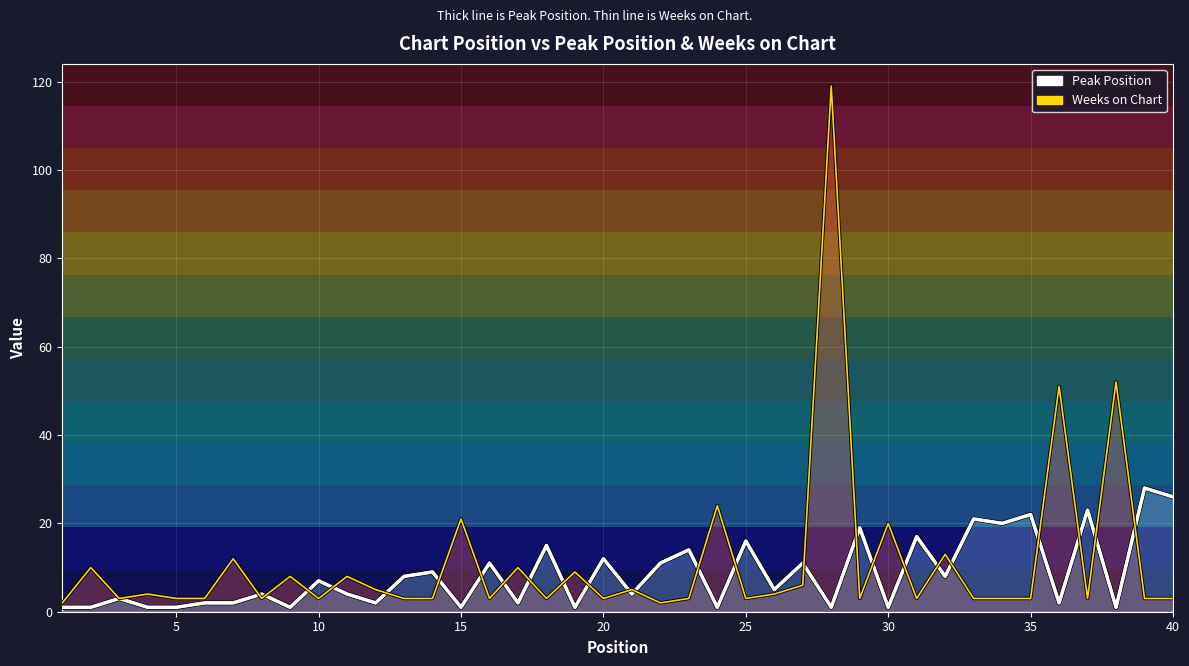

True or false: Weeks on Chart has a value of 2 at 10.

False